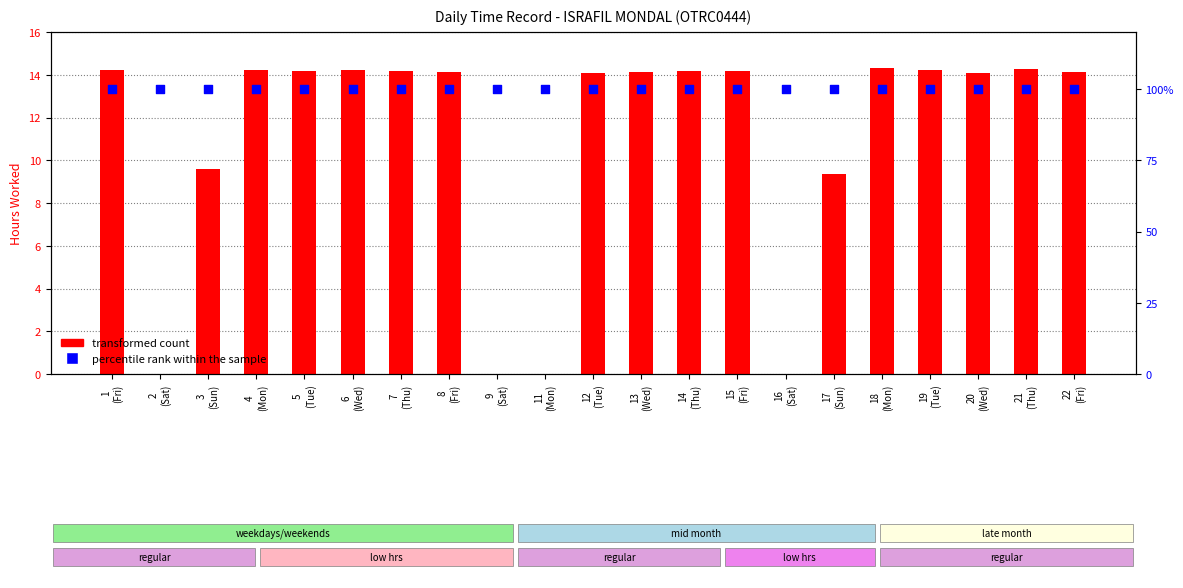

At which category is the sum across all series the highest?

18
(Mon)